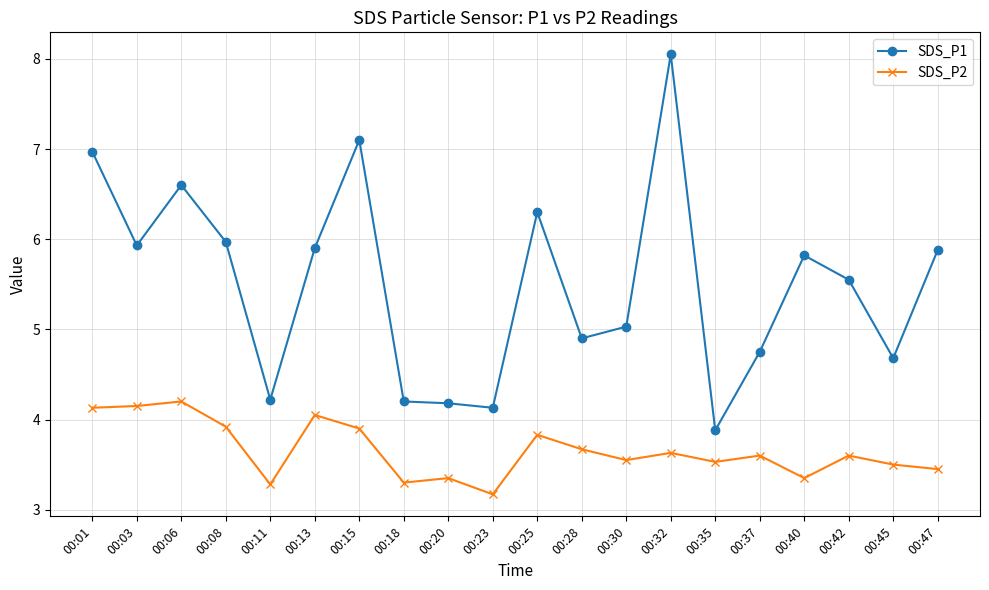

True or false: SDS_P2 and SDS_P1 cross at least once.

False